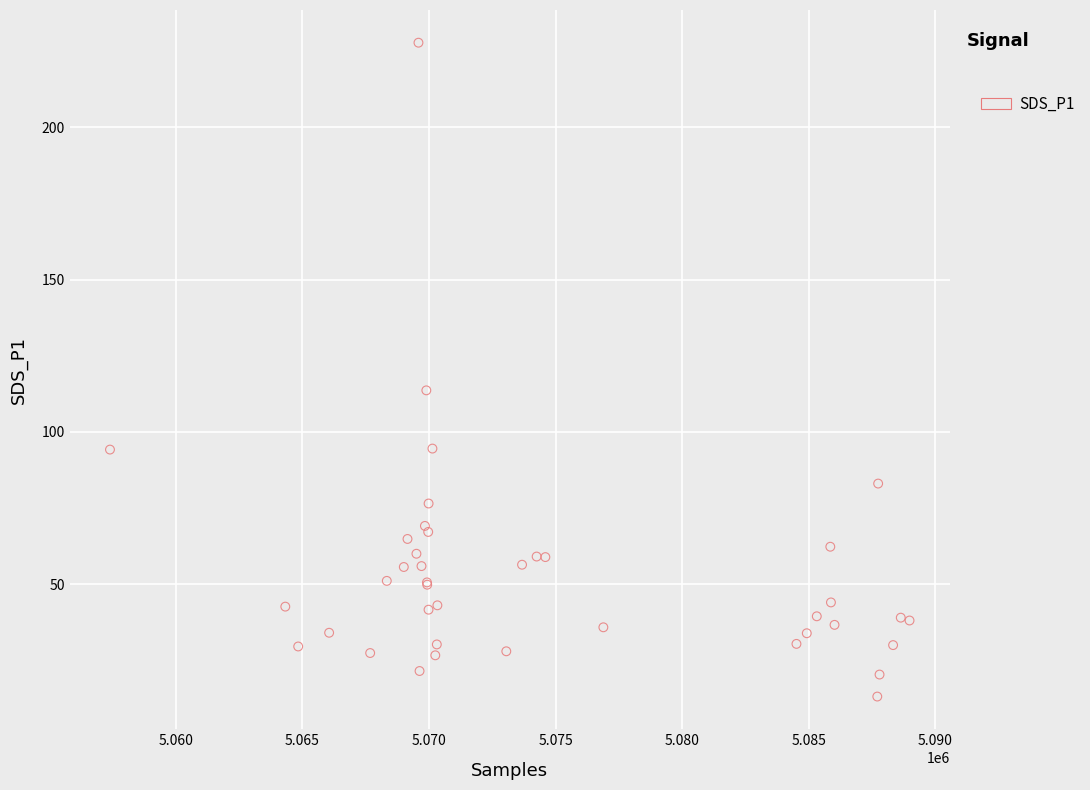

What Y value in the scatter plot is closest to 120?

113.7